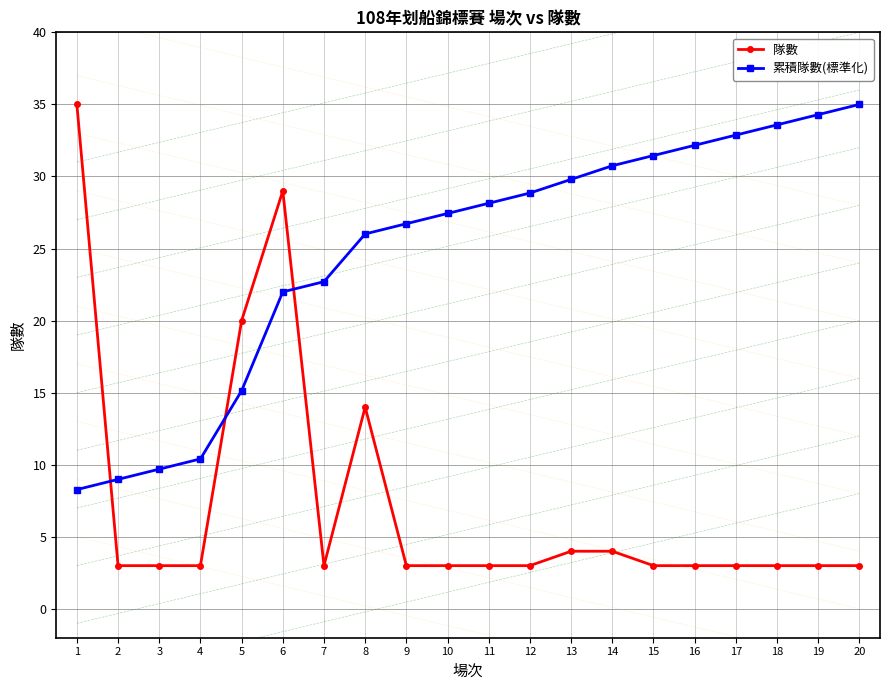

How many intersections are there between 累積隊數(標準化) and 隊數?

3